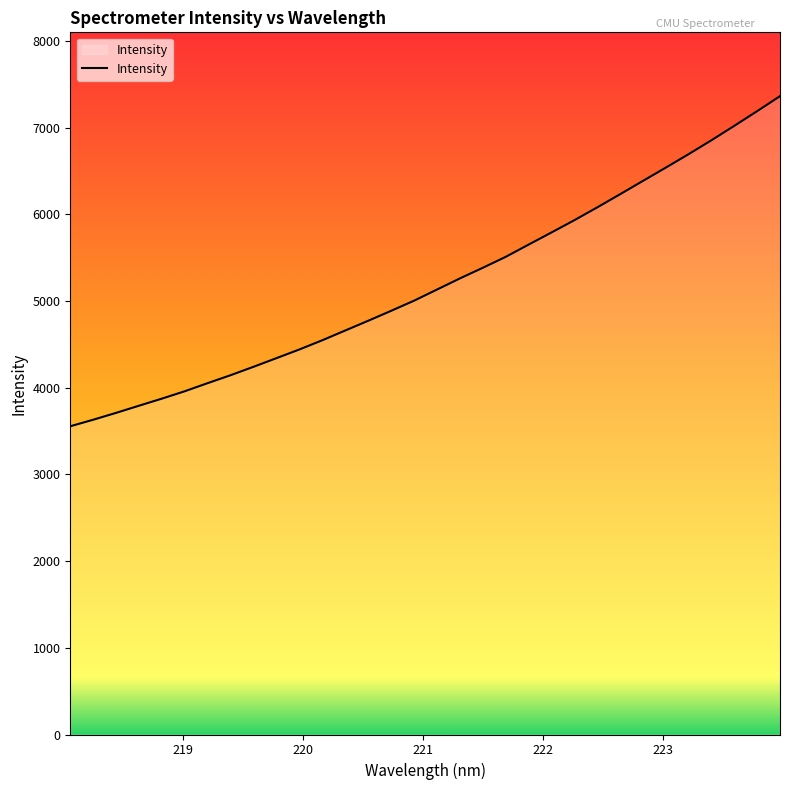

What is the greatest value displayed?

7365.0